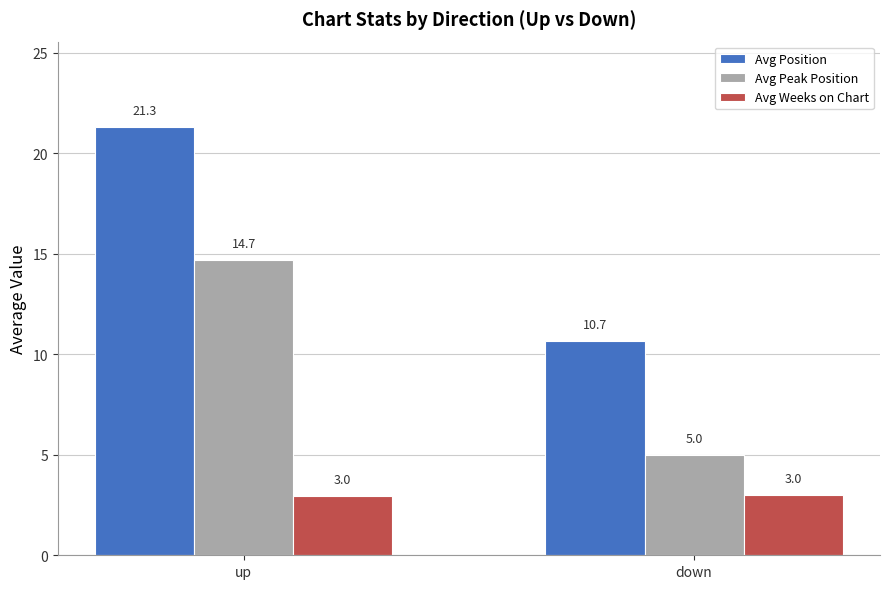

What is the label of the 1st bar from the left?

up